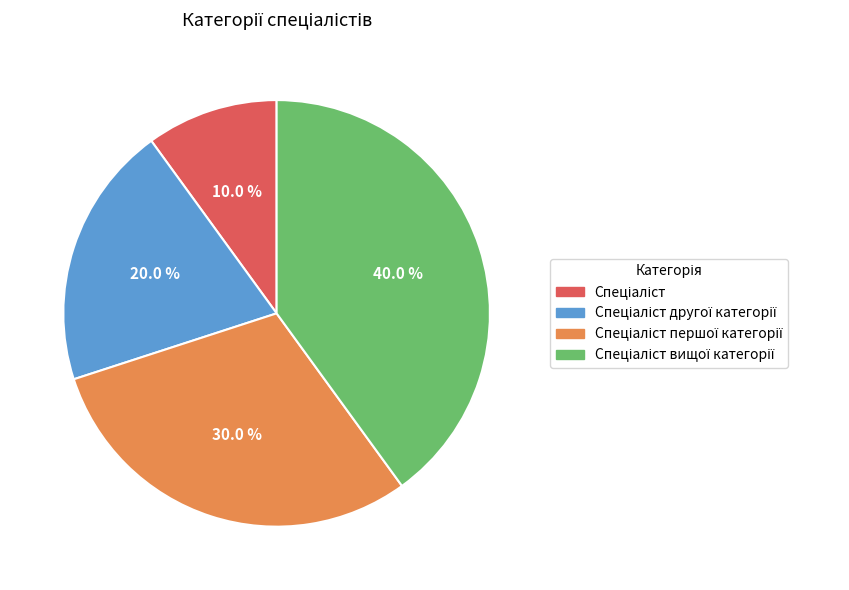

Does any single category account for the majority?

No